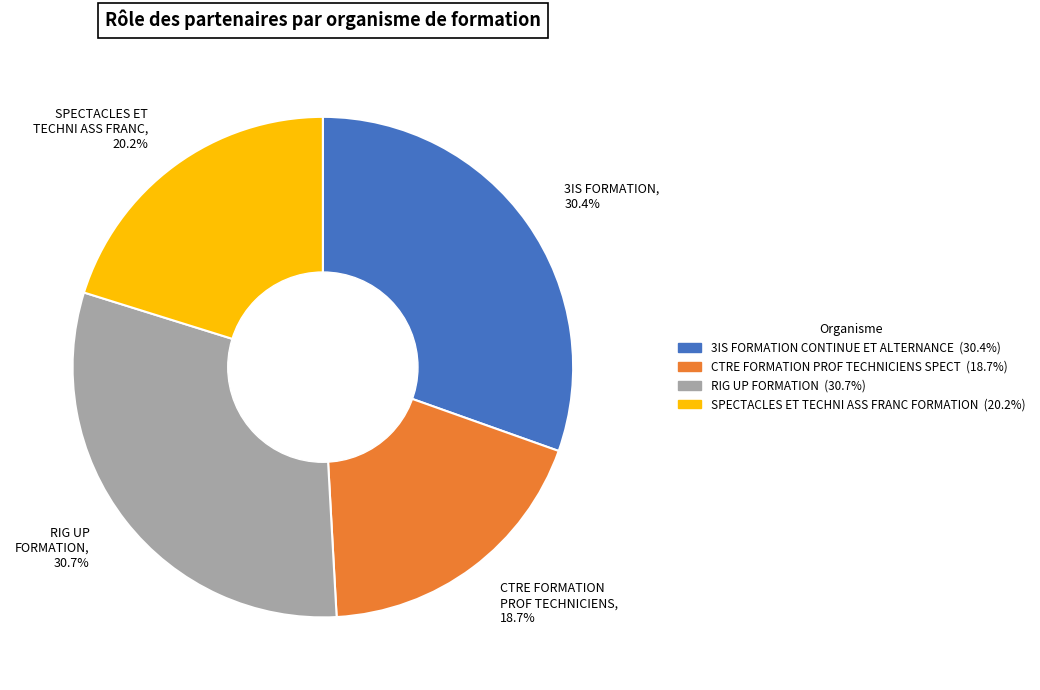

What is the ratio of the value at CTRE FORMATION PROF TECHNICIENS, 18.7% to the value at 3IS FORMATION, 30.4%?

0.6